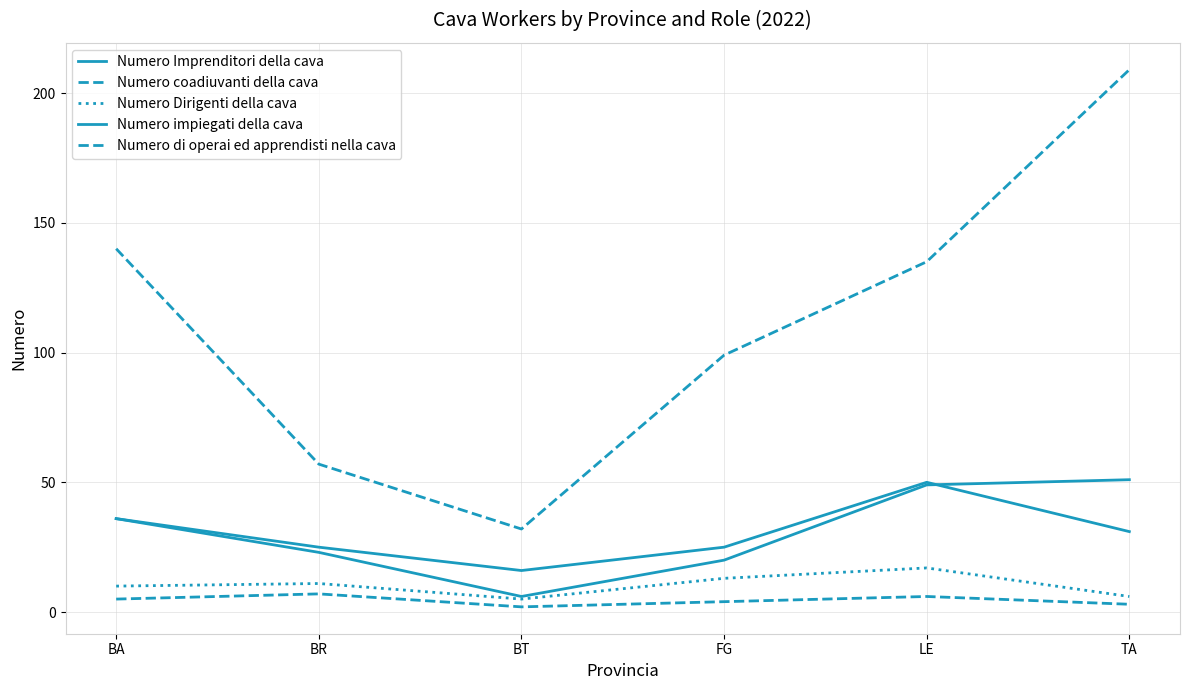

Does the chart have visible grid lines?

Yes